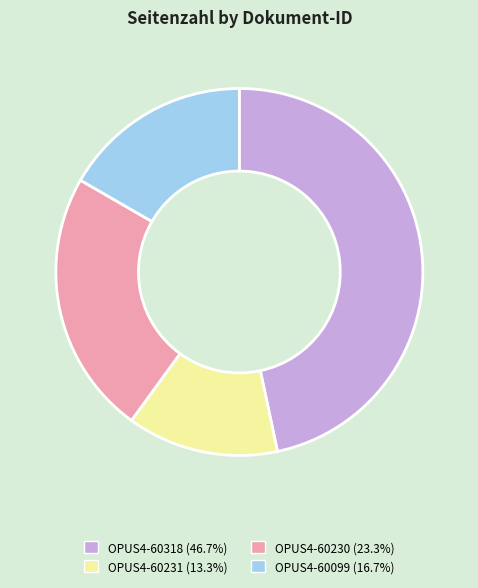

Is it true that OPUS4-60231 is 13% of the pie?

True